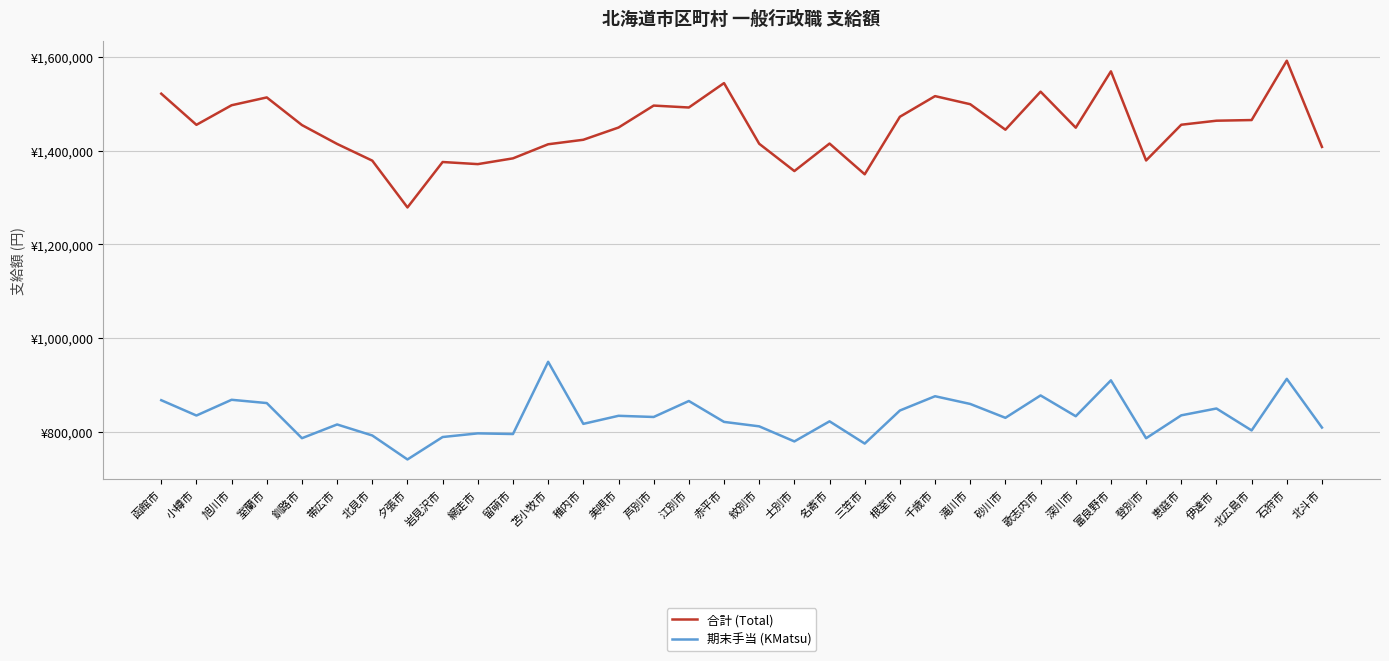

At 夕張市, list the series in order from smallest to largest.

期末手当 (KMatsu), 合計 (Total)